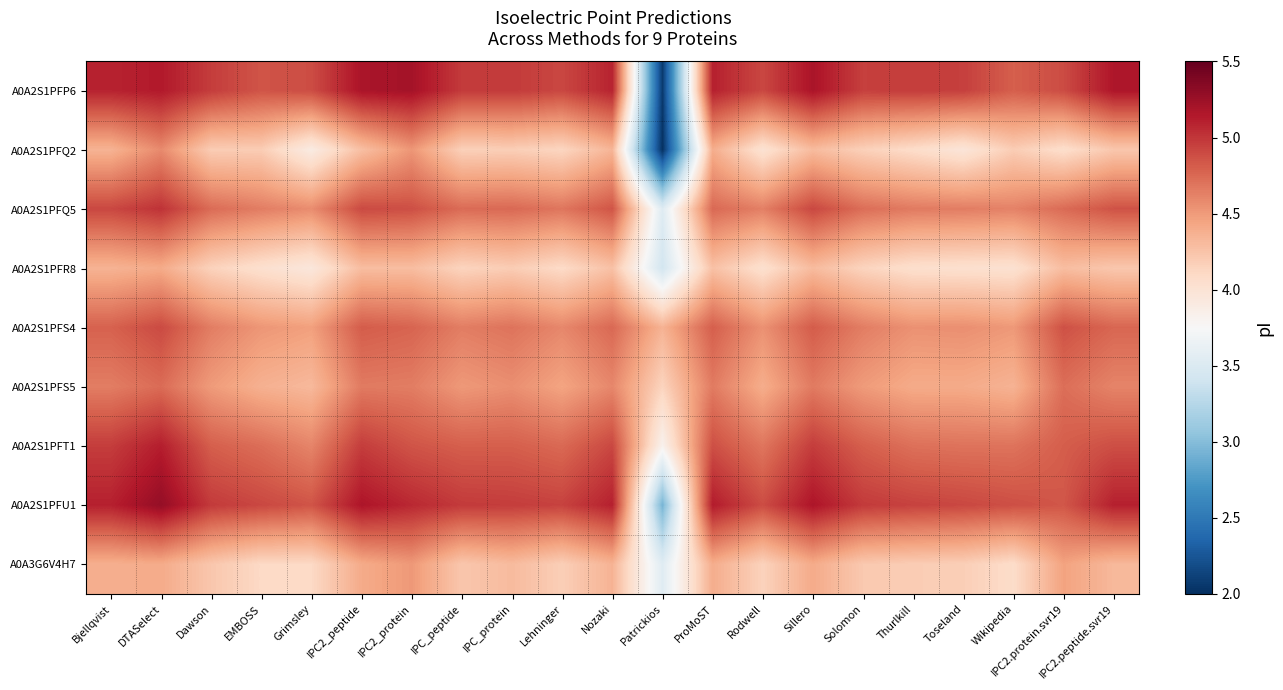

At which category is the sum across all series the highest?

DTASelect